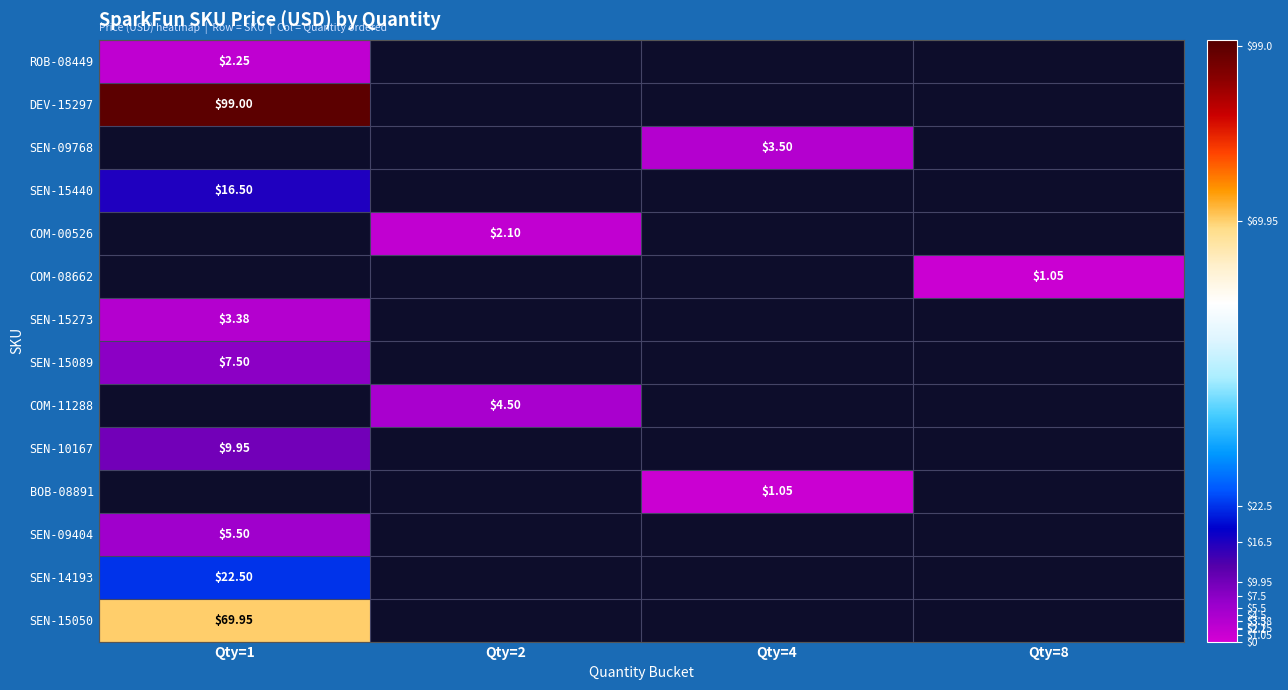

At which label does COM-11288 reach its peak?

Qty=1